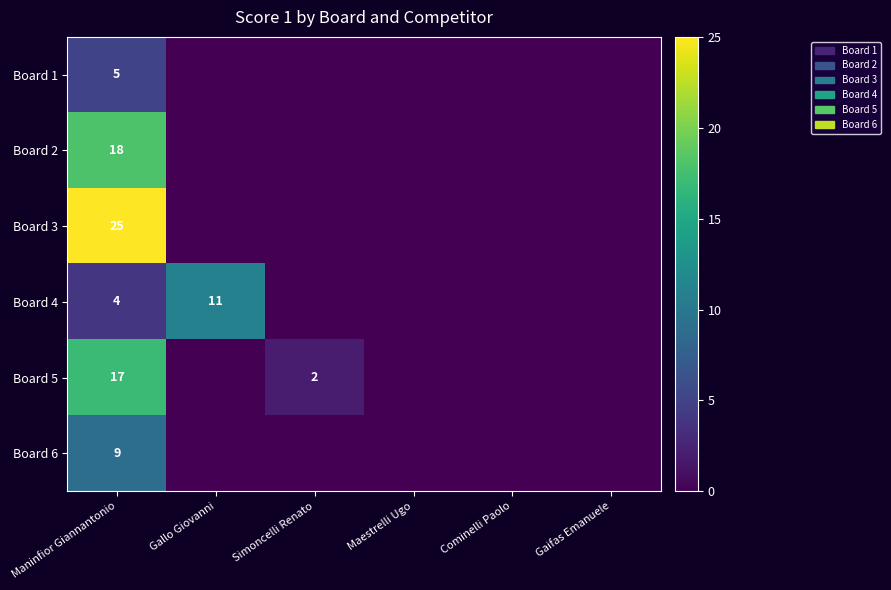

At Gallo Giovanni, list the series in order from smallest to largest.

Board 1, Board 2, Board 3, Board 5, Board 6, Board 4